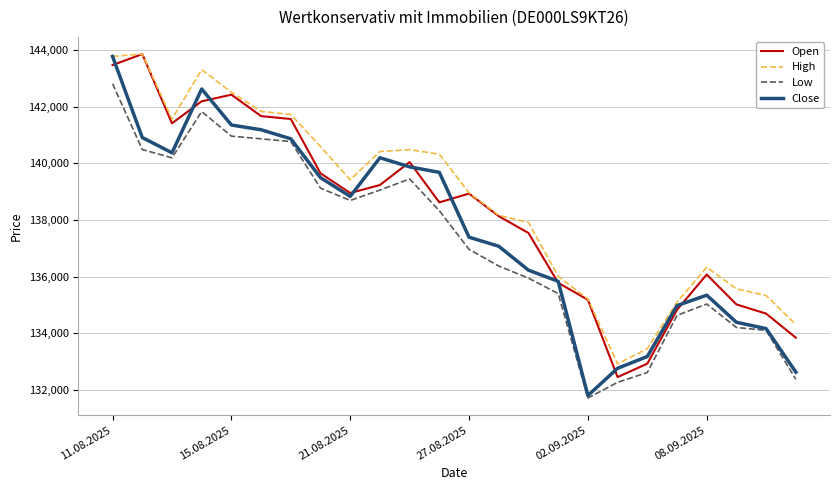

Which series has the largest total across all categories?

High